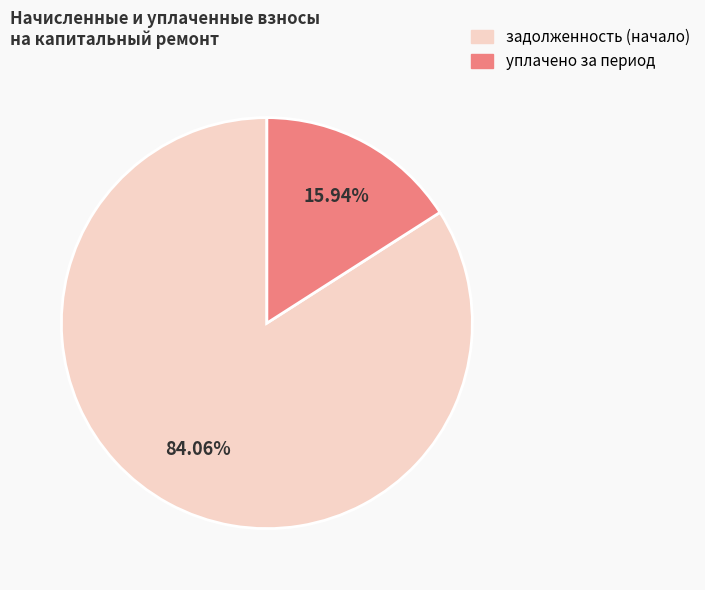

Is the sum of уплачено за период and задолженность (начало) greater than half?

Yes